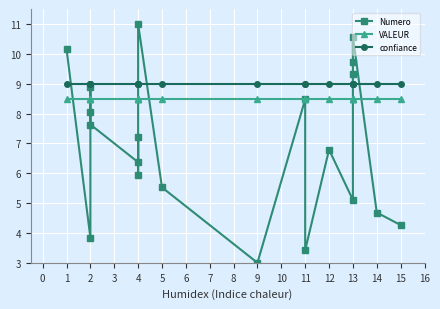

Is the value of VALEUR at 11 greater than the value of Numero at 4?

Yes